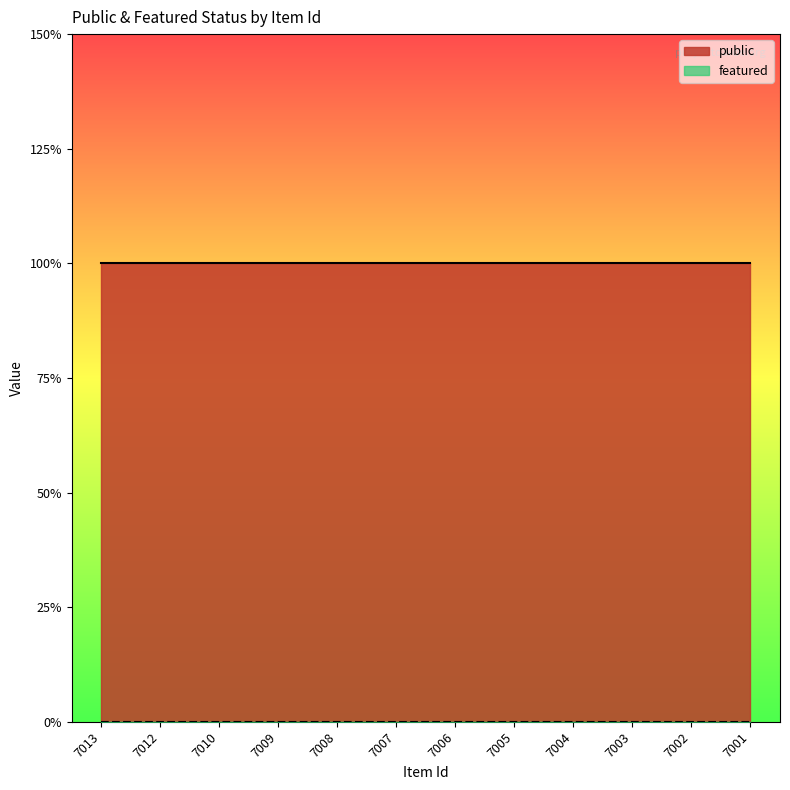

What are all the series names shown in the legend?

public, featured